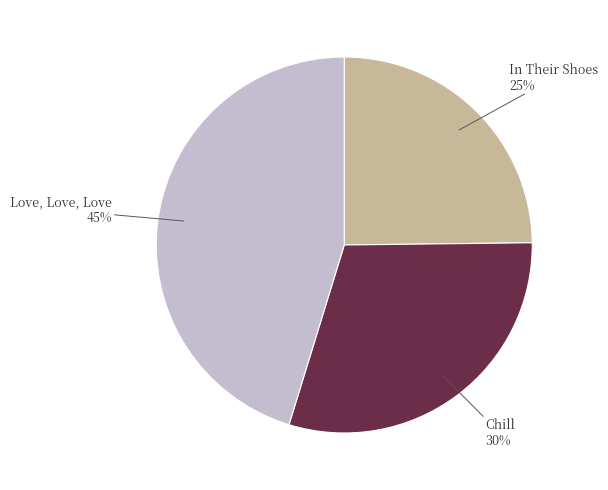

How many segments does this pie chart have?

3